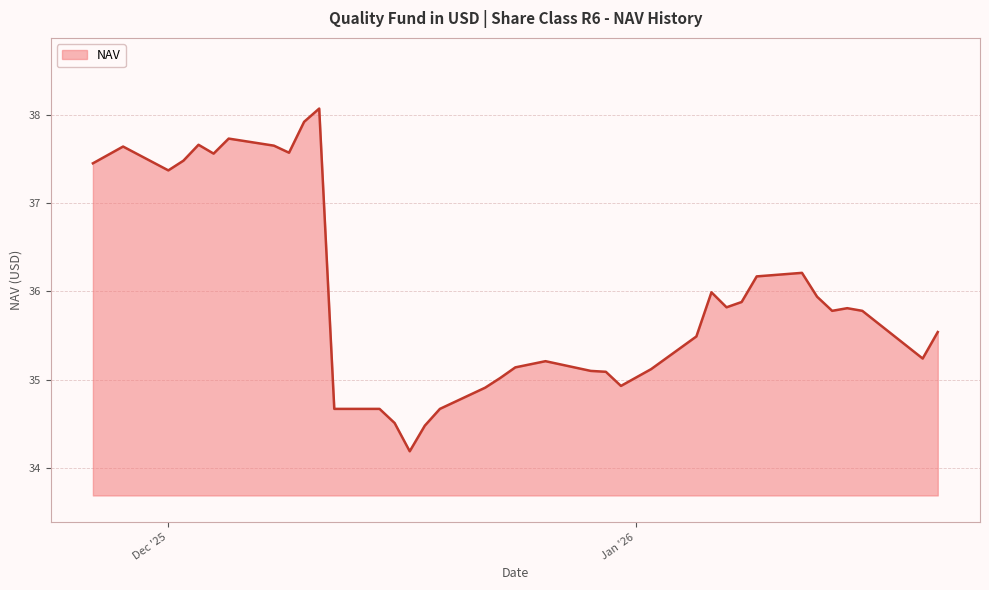

What is the smallest value displayed?

34.2